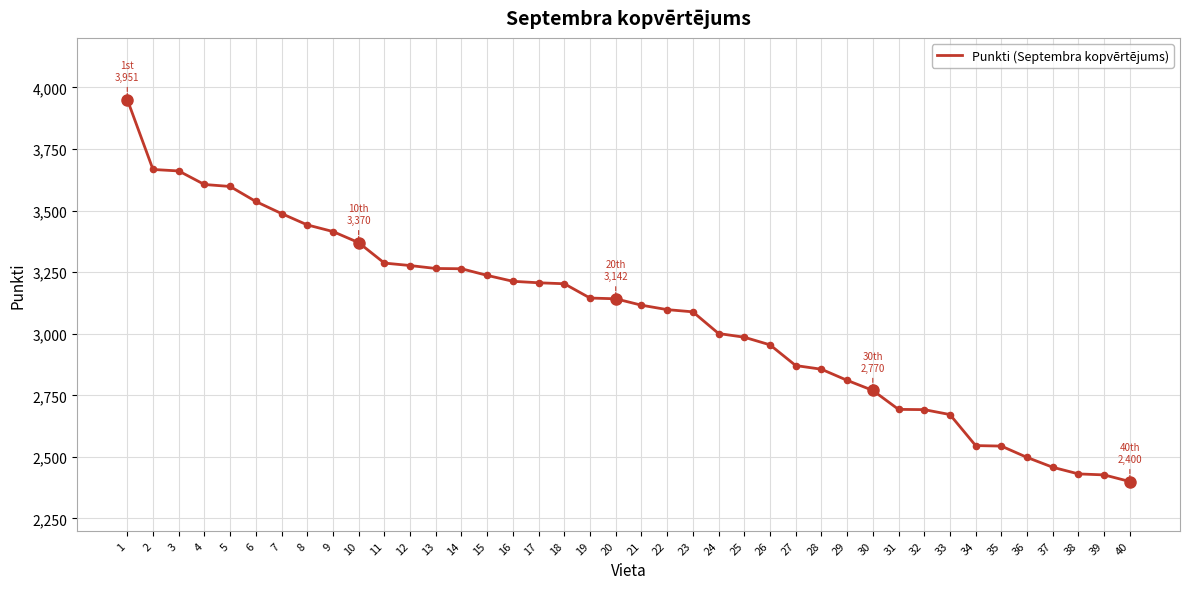

Approximately how many times larger is the value at 40 compared to 36?

1.0